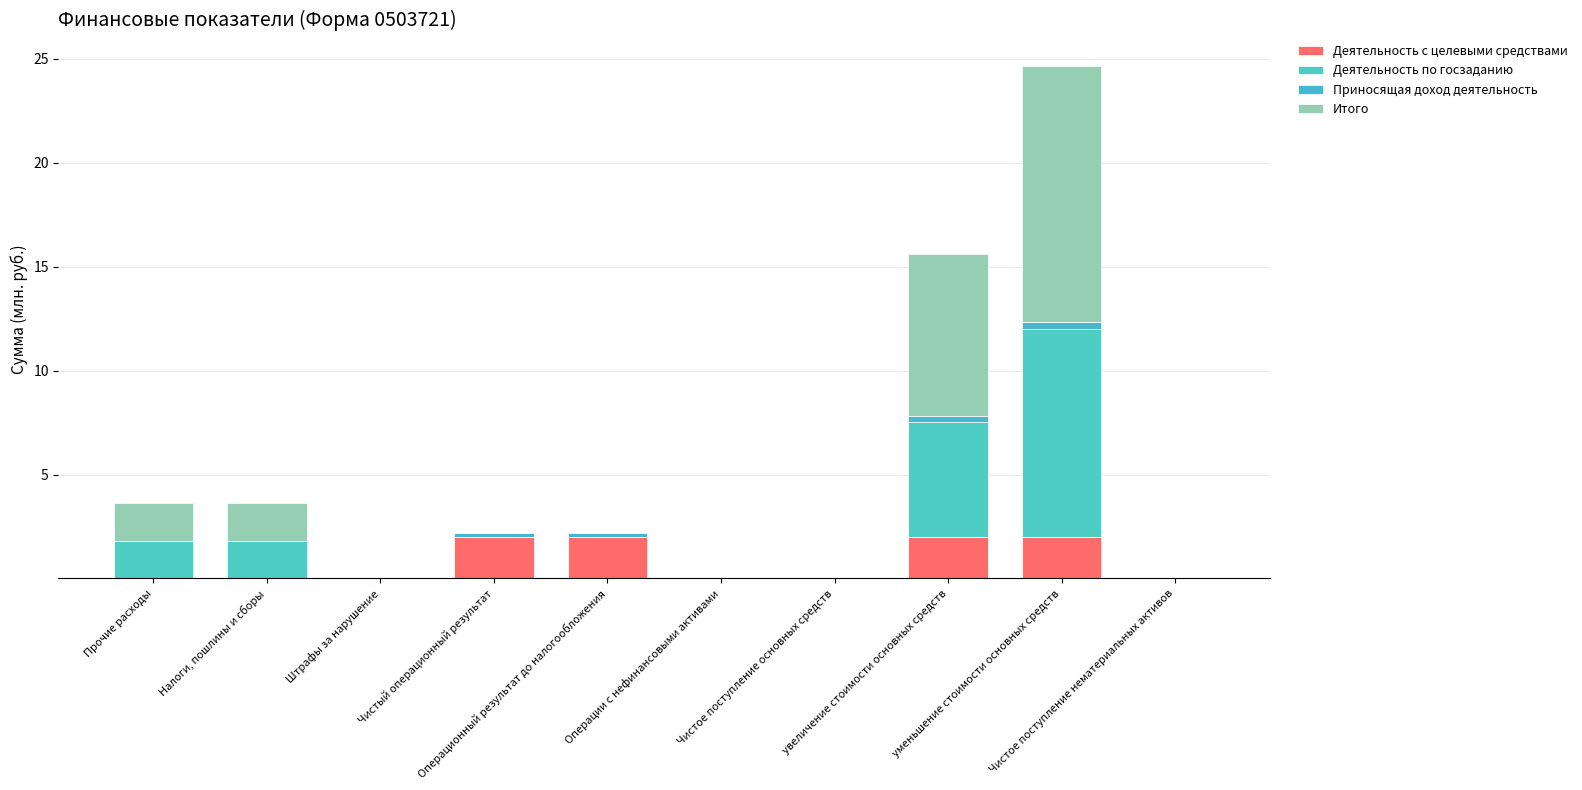

Is it true that Итого equals 4.6 at Операции с нефинансовыми активами?

False